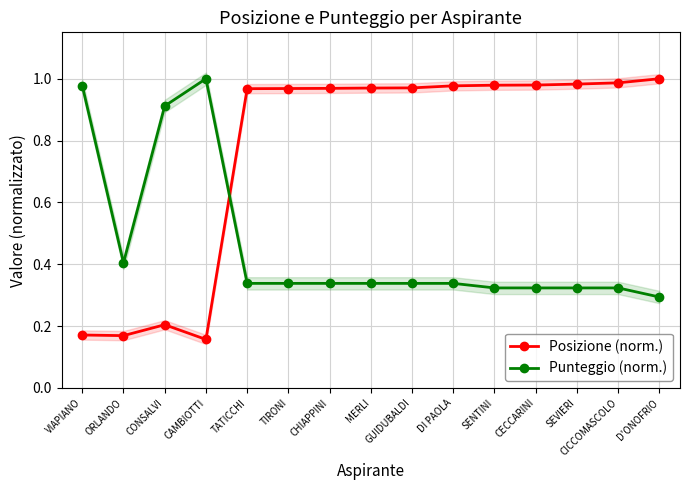

Reading left to right, list all the values displayed in this chart.

Posizione (norm.): VIAPIANO=0.2	ORLANDO=0.2	CONSALVI=0.2	CAMBIOTTI=0.2	TATICCHI=1.0	TIRONI=1.0	CHIAPPINI=1.0	MERLI=1.0	GUIDUBALDI=1.0	DI PAOLA=1.0	SENTINI=1.0	CECCARINI=1.0	SEVIERI=1.0	CICCOMASCOLO=1.0	D'ONOFRIO=1.0
Punteggio (norm.): VIAPIANO=1.0	ORLANDO=0.4	CONSALVI=0.9	CAMBIOTTI=1.0	TATICCHI=0.3	TIRONI=0.3	CHIAPPINI=0.3	MERLI=0.3	GUIDUBALDI=0.3	DI PAOLA=0.3	SENTINI=0.3	CECCARINI=0.3	SEVIERI=0.3	CICCOMASCOLO=0.3	D'ONOFRIO=0.3